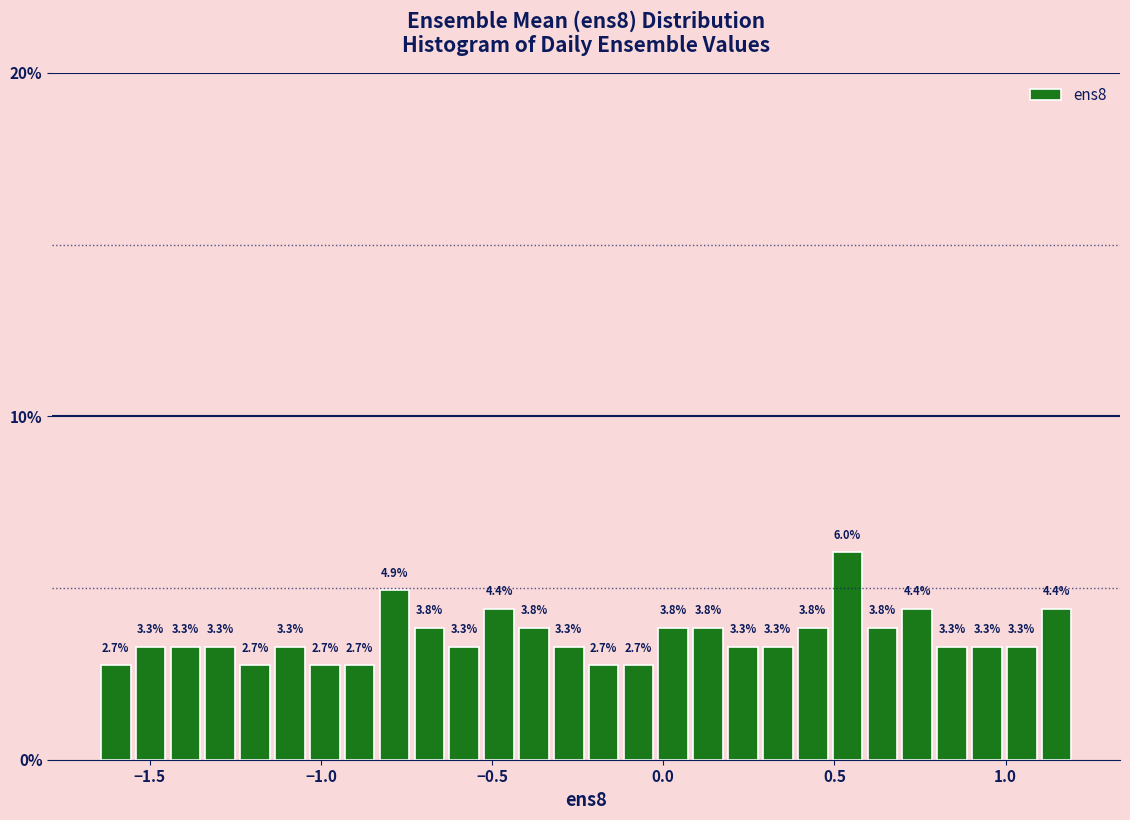

Read against the x-axis, roughly where is the centre of the tallest bar?

0.55